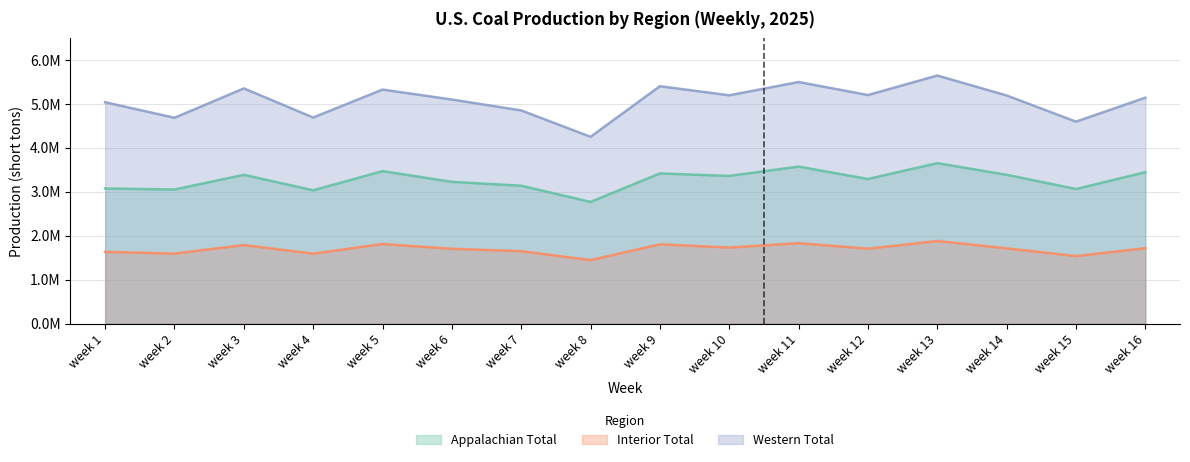

What is the spread (max minus min) of values at week 6?

3396503